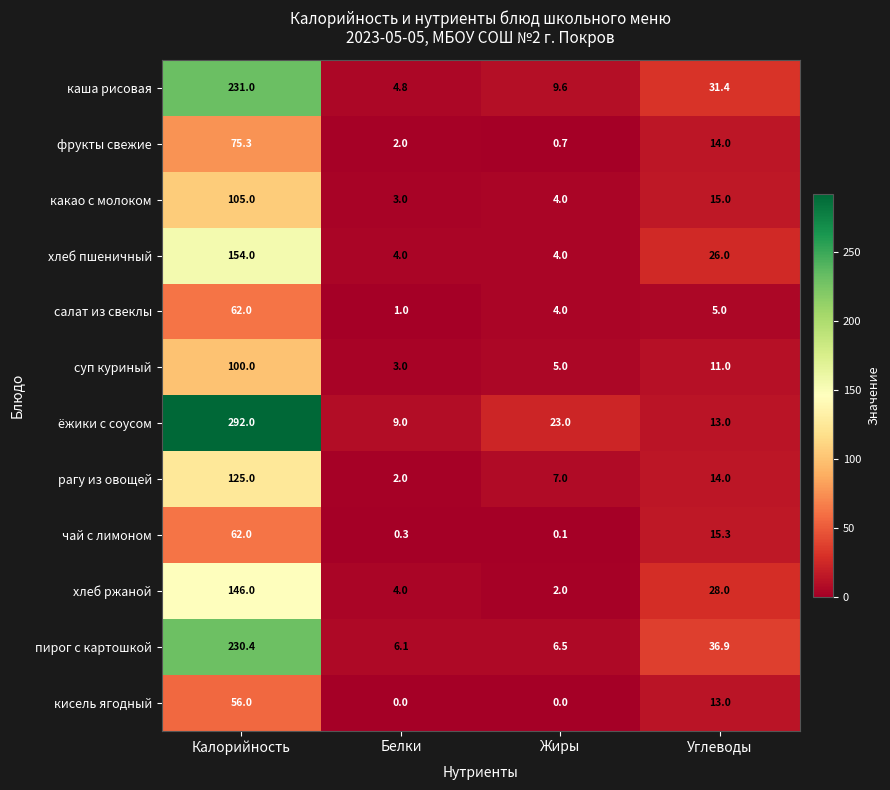

At which category does the chart reach its peak across all series?

Калорийность